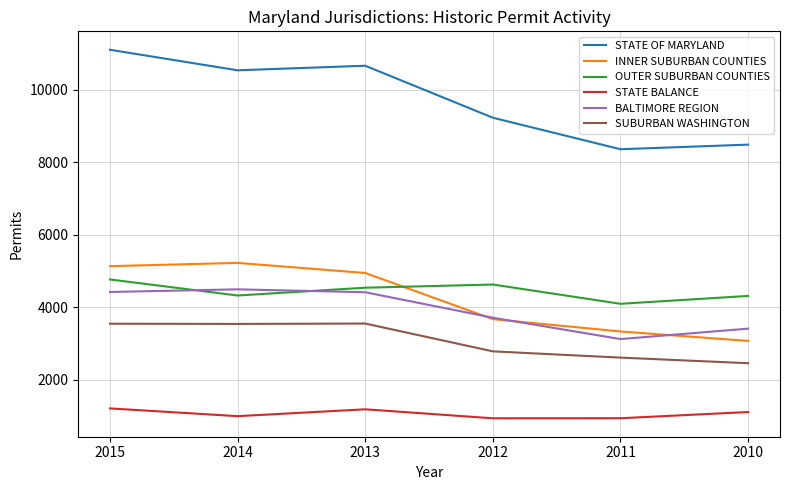

Which series ends up on top after the final intersection of BALTIMORE REGION and INNER SUBURBAN COUNTIES?

BALTIMORE REGION